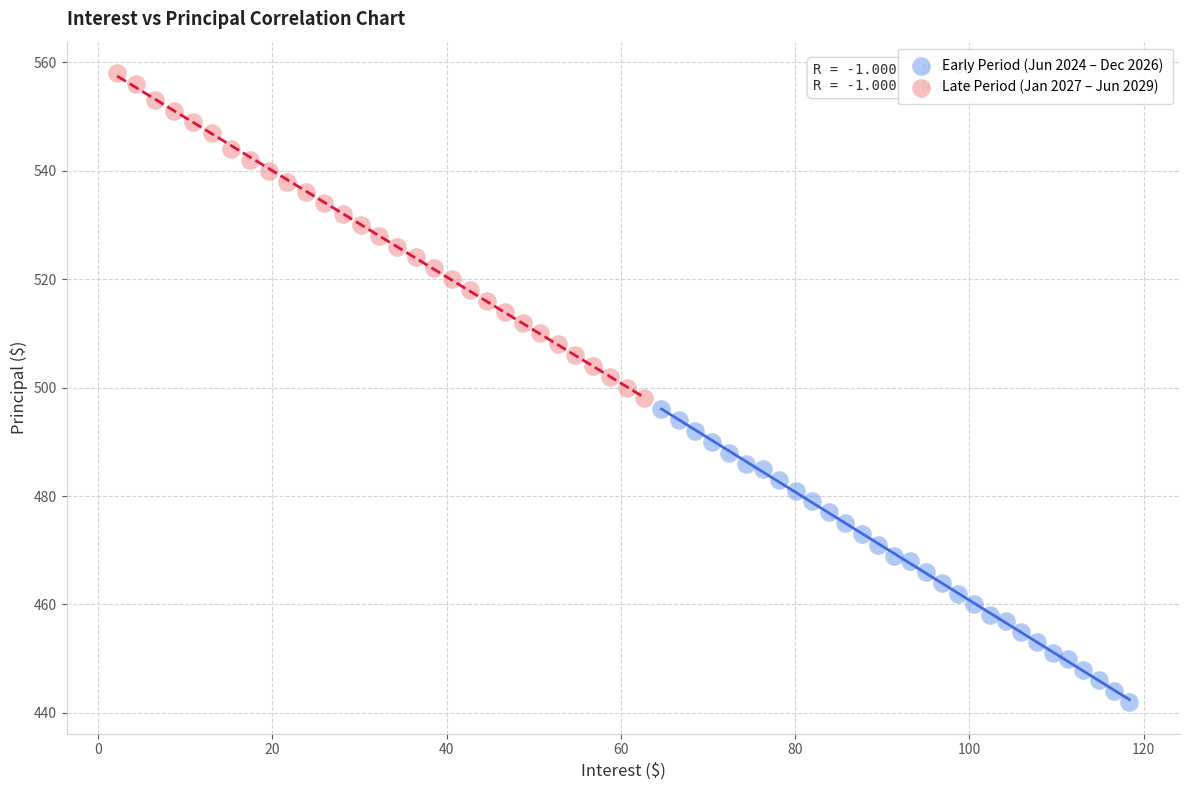

Which series contains the highest Y value?

Late Period (Jan 2027 – Jun 2029)